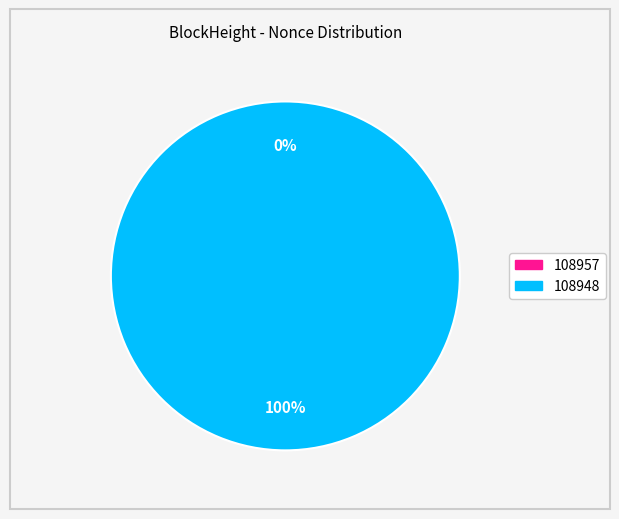

The 108948 slice represents 100% of the pie. True or false?

True